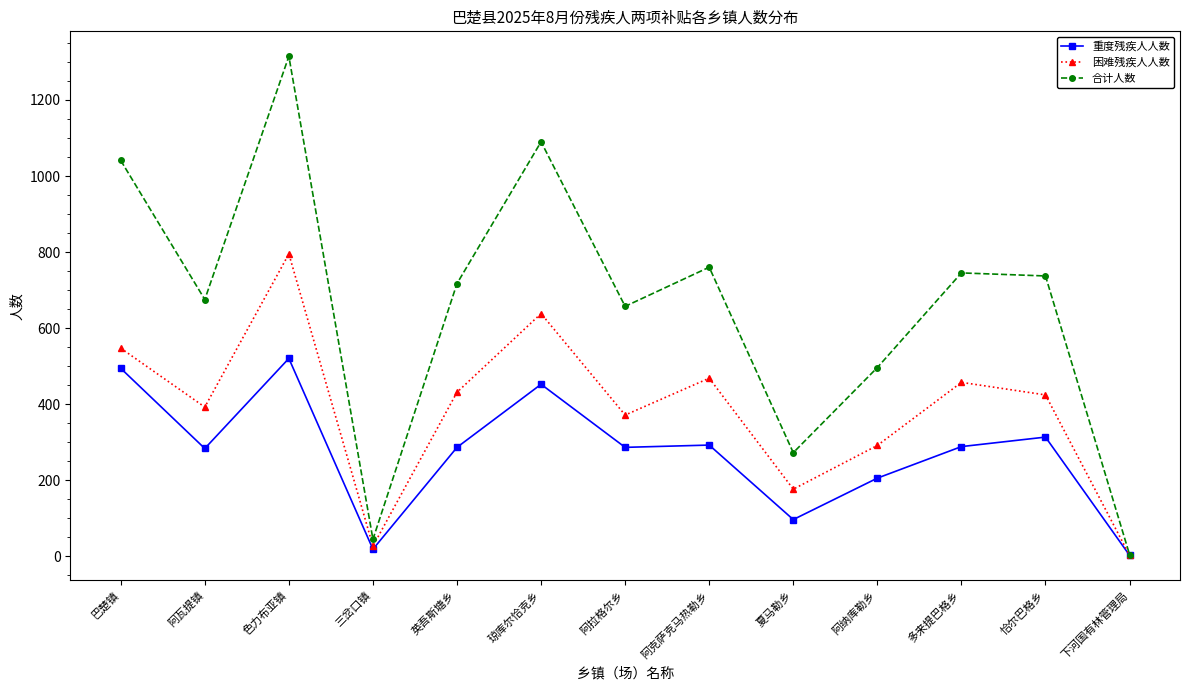

How many interior local valleys does the 困难残疾人人数 series have?

4